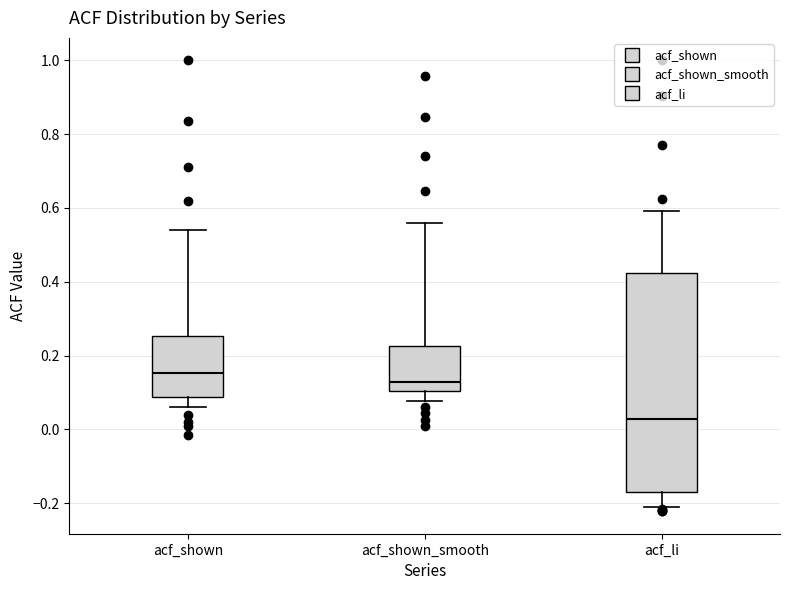

Which box's median line is the lowest?

acf_li